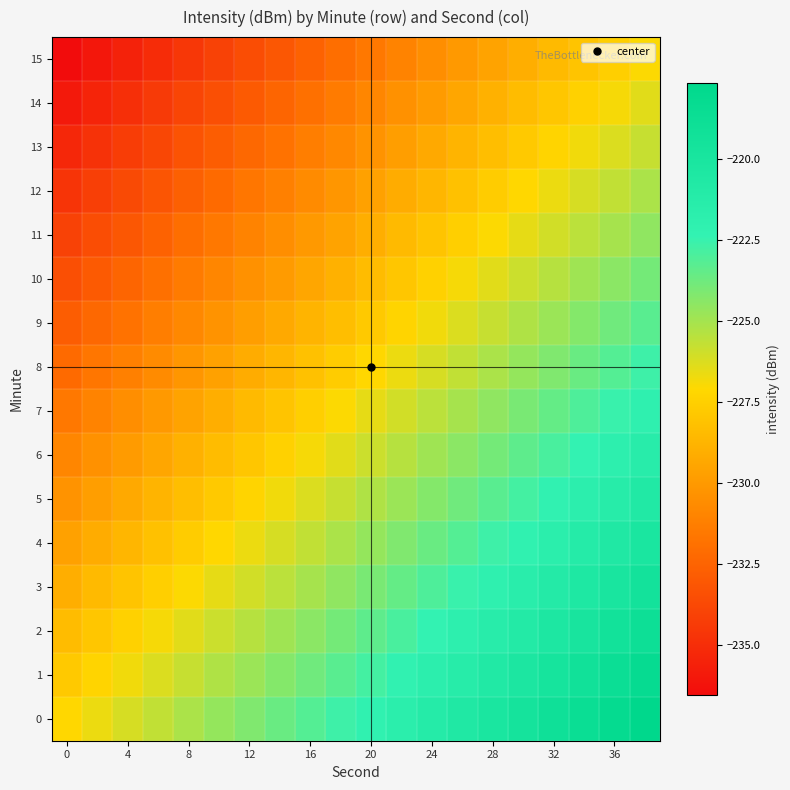

Reading left to right, transcribe all the data shown in this chart.

0: -227.2	-226.7	-226.2	-225.7	-225.2	-224.7	-224.2	-223.7	-223.2	-222.7	-222.2	-221.7	-221.2	-220.7	-220.2	-219.7	-219.2	-218.7	-218.2	-217.7
1: -227.8	-227.3	-226.8	-226.3	-225.8	-225.3	-224.8	-224.3	-223.8	-223.3	-222.8	-222.3	-221.8	-221.3	-220.8	-220.3	-219.8	-219.3	-218.8	-218.3
2: -228.4	-227.9	-227.4	-226.9	-226.4	-225.9	-225.4	-224.9	-224.4	-223.9	-223.4	-222.9	-222.4	-221.9	-221.4	-220.9	-220.4	-219.9	-219.4	-218.9
3: -229.0	-228.5	-228.0	-227.5	-227.0	-226.5	-226.0	-225.5	-225.0	-224.5	-224.0	-223.5	-223.0	-222.5	-222.0	-221.5	-221.0	-220.5	-220.0	-219.5
4: -229.7	-229.2	-228.7	-228.2	-227.7	-227.2	-226.7	-226.2	-225.7	-225.2	-224.7	-224.2	-223.7	-223.2	-222.7	-222.2	-221.7	-221.2	-220.7	-220.2
5: -230.3	-229.8	-229.3	-228.8	-228.3	-227.8	-227.3	-226.8	-226.3	-225.8	-225.3	-224.8	-224.3	-223.8	-223.3	-222.8	-222.3	-221.8	-221.3	-220.8
6: -230.9	-230.4	-229.9	-229.4	-228.9	-228.4	-227.9	-227.4	-226.9	-226.4	-225.9	-225.4	-224.9	-224.4	-223.9	-223.4	-222.9	-222.4	-221.9	-221.4
7: -231.5	-231.0	-230.5	-230.0	-229.5	-229.0	-228.5	-228.0	-227.5	-227.0	-226.5	-226.0	-225.5	-225.0	-224.5	-224.0	-223.5	-223.0	-222.5	-222.0
8: -232.2	-231.7	-231.2	-230.7	-230.2	-229.7	-229.2	-228.7	-228.2	-227.7	-227.2	-226.7	-226.2	-225.7	-225.2	-224.7	-224.2	-223.7	-223.2	-222.7
9: -232.8	-232.3	-231.8	-231.3	-230.8	-230.3	-229.8	-229.3	-228.8	-228.3	-227.8	-227.3	-226.8	-226.3	-225.8	-225.3	-224.8	-224.3	-223.8	-223.3
10: -233.4	-232.9	-232.4	-231.9	-231.4	-230.9	-230.4	-229.9	-229.4	-228.9	-228.4	-227.9	-227.4	-226.9	-226.4	-225.9	-225.4	-224.9	-224.4	-223.9
11: -234.0	-233.5	-233.0	-232.5	-232.0	-231.5	-231.0	-230.5	-230.0	-229.5	-229.0	-228.5	-228.0	-227.5	-227.0	-226.5	-226.0	-225.5	-225.0	-224.5
12: -234.7	-234.2	-233.7	-233.2	-232.7	-232.2	-231.7	-231.2	-230.7	-230.2	-229.7	-229.2	-228.7	-228.2	-227.7	-227.2	-226.7	-226.2	-225.7	-225.2
13: -235.3	-234.8	-234.3	-233.8	-233.3	-232.8	-232.3	-231.8	-231.3	-230.8	-230.3	-229.8	-229.3	-228.8	-228.3	-227.8	-227.3	-226.8	-226.3	-225.8
14: -235.9	-235.4	-234.9	-234.4	-233.9	-233.4	-232.9	-232.4	-231.9	-231.4	-230.9	-230.4	-229.9	-229.4	-228.9	-228.4	-227.9	-227.4	-226.9	-226.4
15: -236.5	-236.0	-235.5	-235.0	-234.5	-234.0	-233.5	-233.0	-232.5	-232.0	-231.5	-231.0	-230.5	-230.0	-229.5	-229.0	-228.5	-228.0	-227.5	-227.0